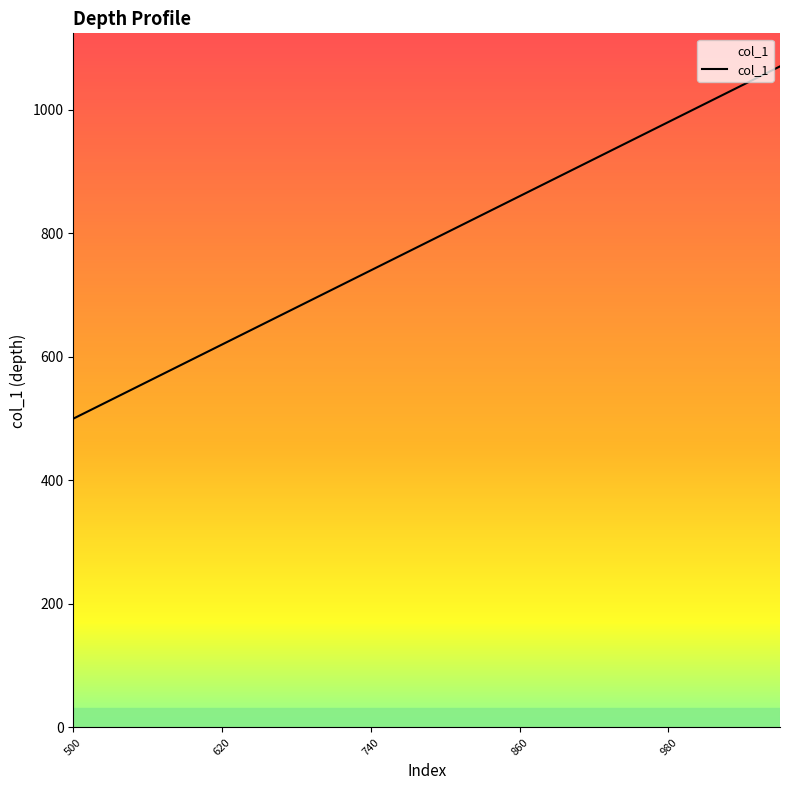

What is the minimum value shown in the chart?

500